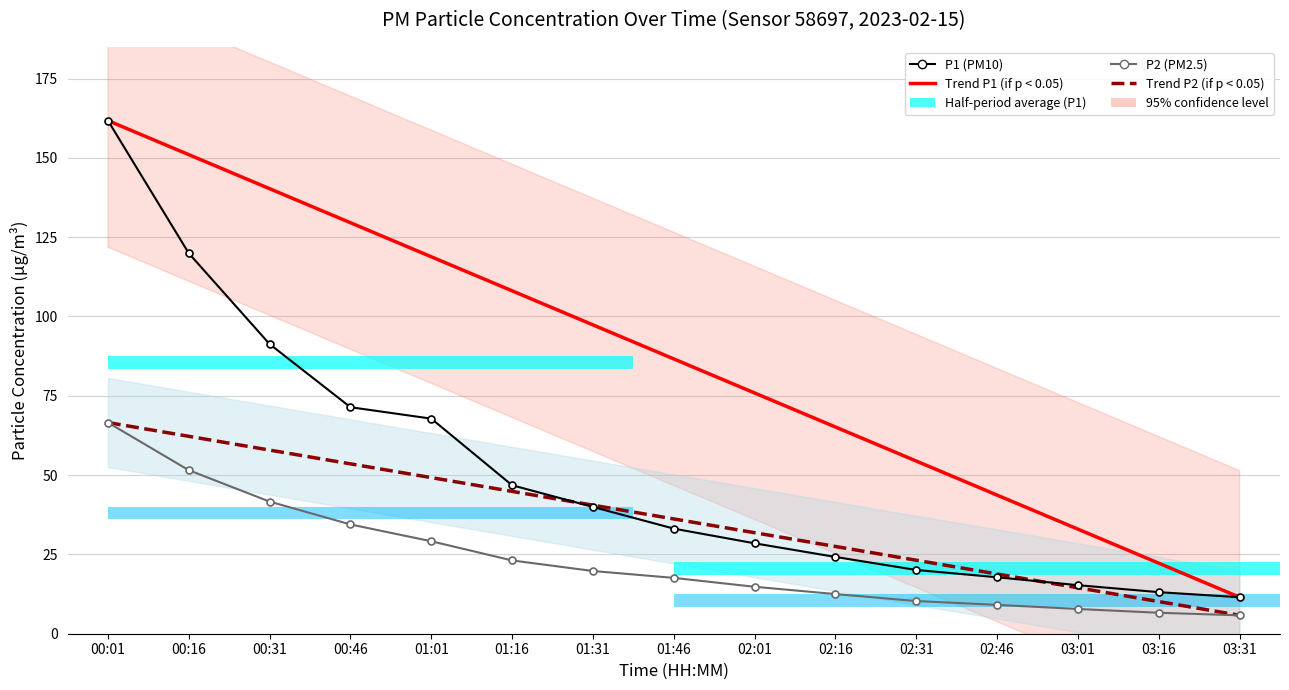

What position from the right is 00:01?

15